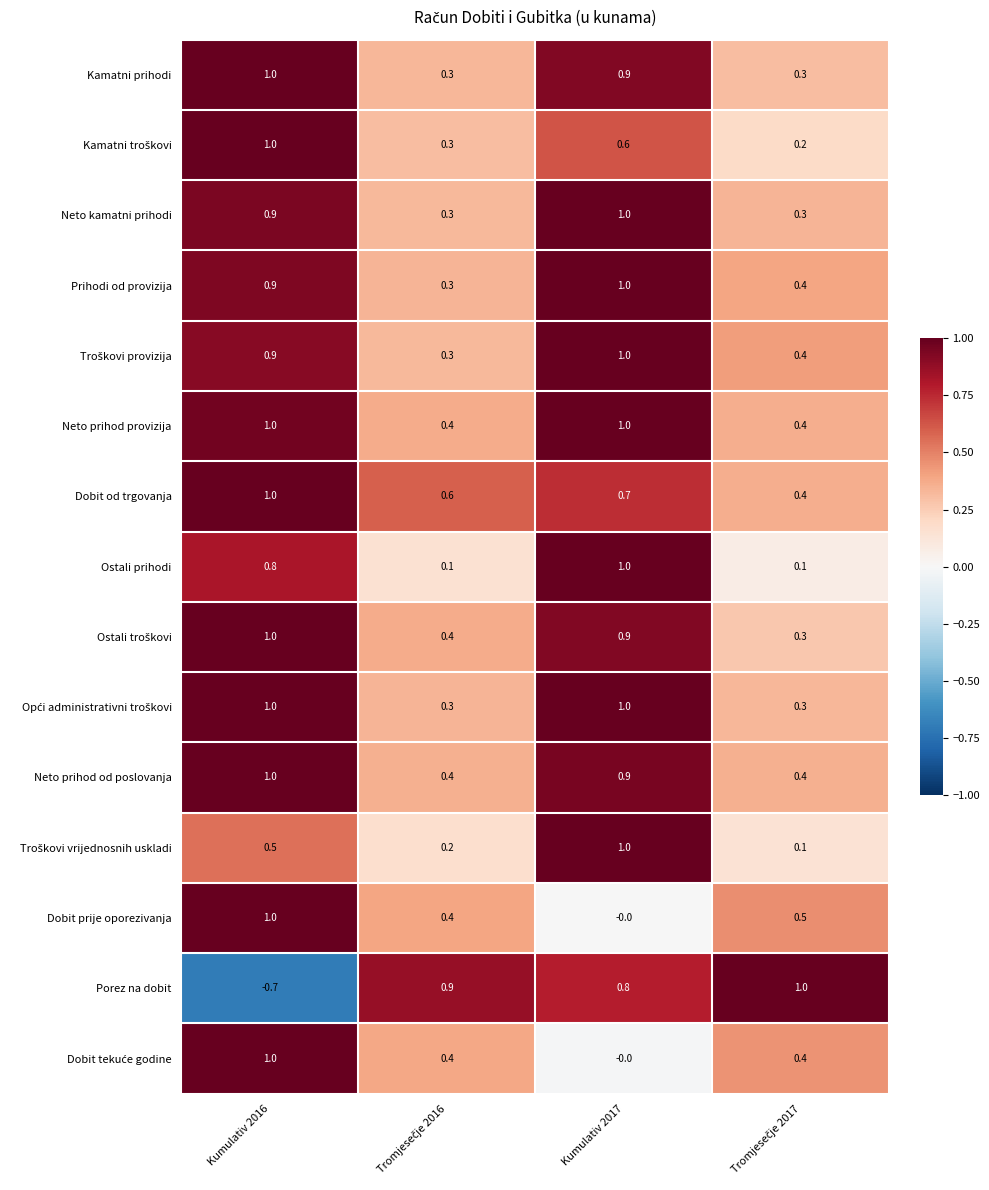

What is the average value of the Prihodi od provizija series?

0.7